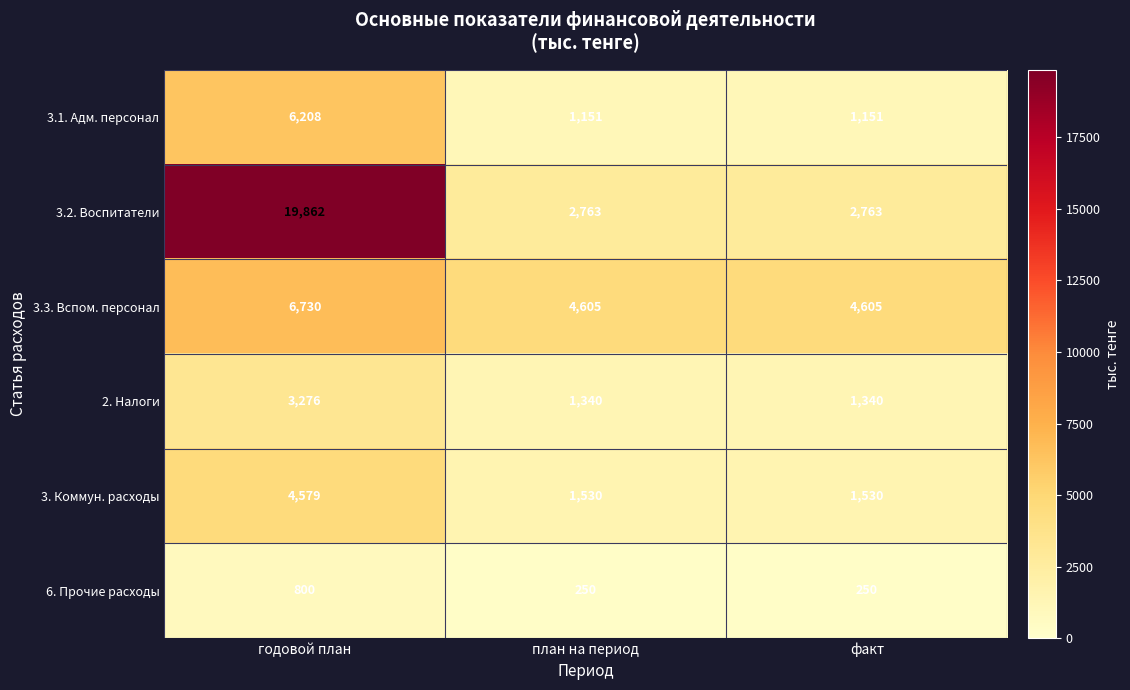

Reading left to right, transcribe all the data shown in this chart.

3.1. Адм. персонал: 6208	1151	1151
3.2. Воспитатели: 19862	2763	2763
3.3. Вспом. персонал: 6730	4605	4605
2. Налоги: 3276	1340	1340
3. Коммун. расходы: 4579	1530	1530
6. Прочие расходы: 800	250	250